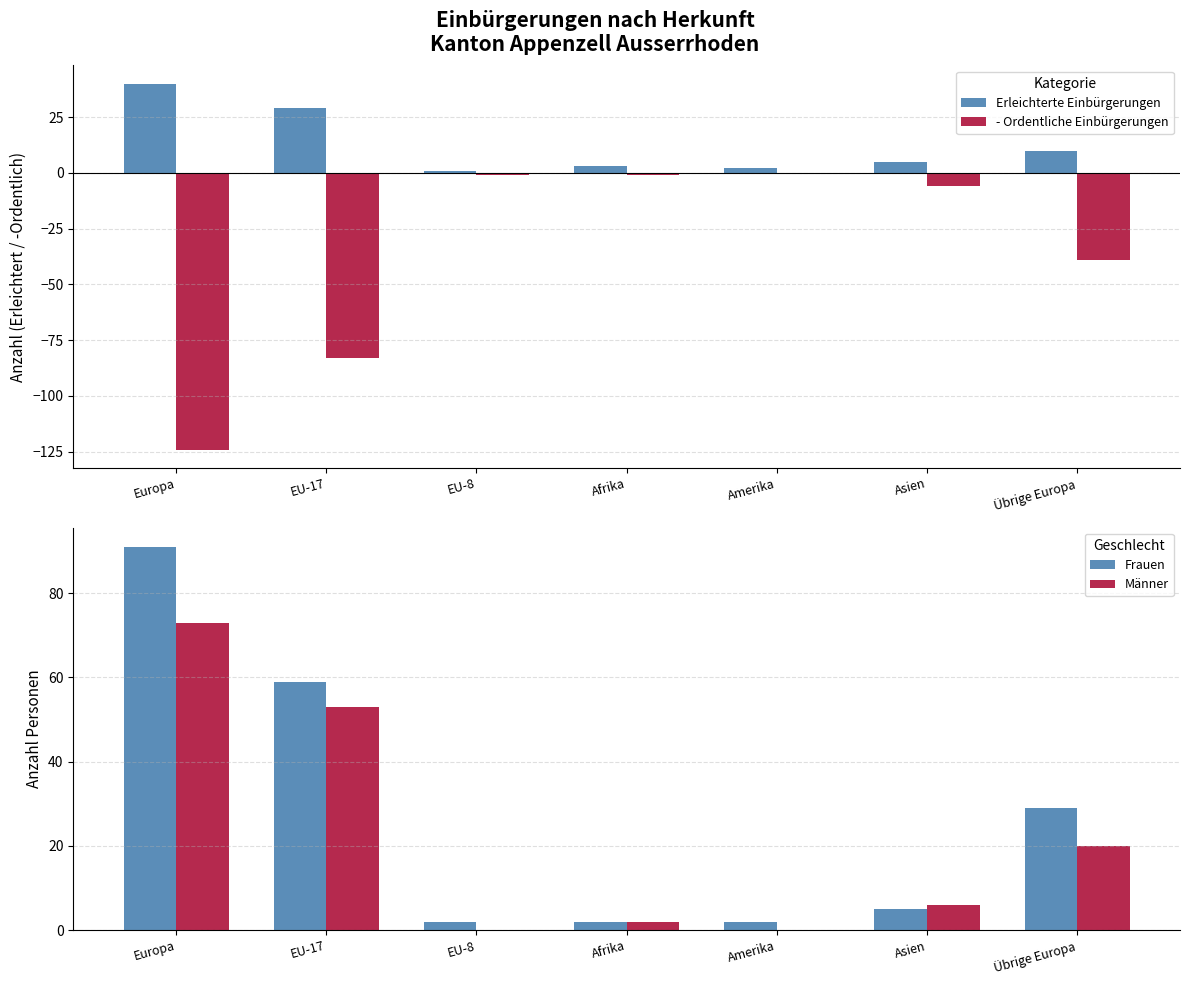

Is the value of Erleichterte Einbürgerungen at Übrige Europa greater than the value of Männer at Asien?

Yes